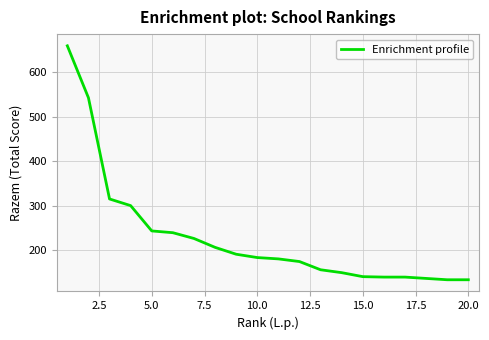

What is the smallest value displayed?

133.0